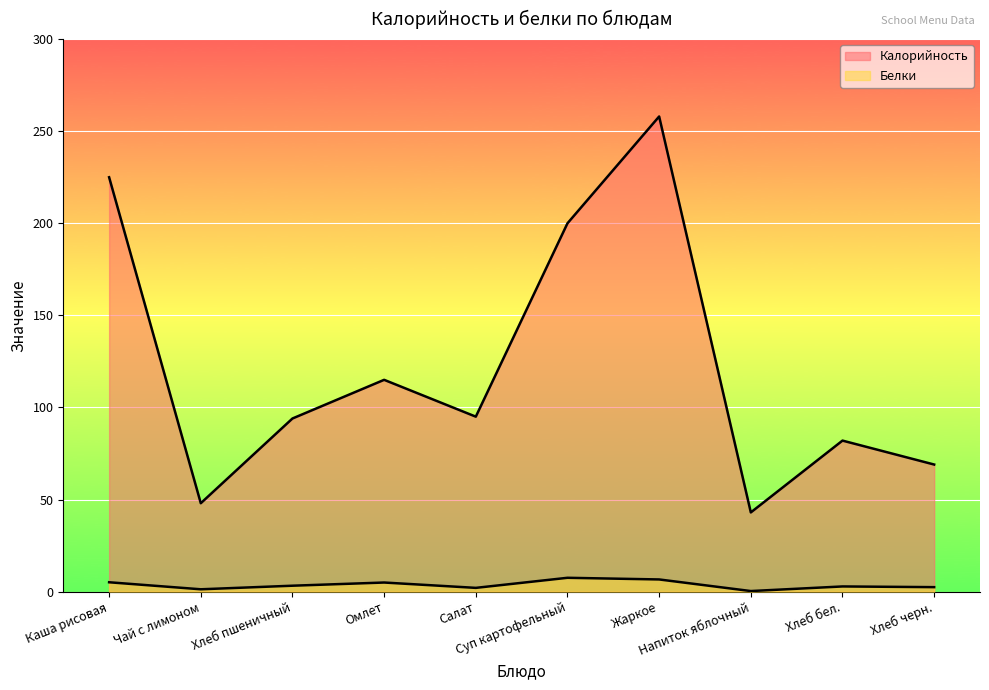

What is the smallest value displayed?

0.3